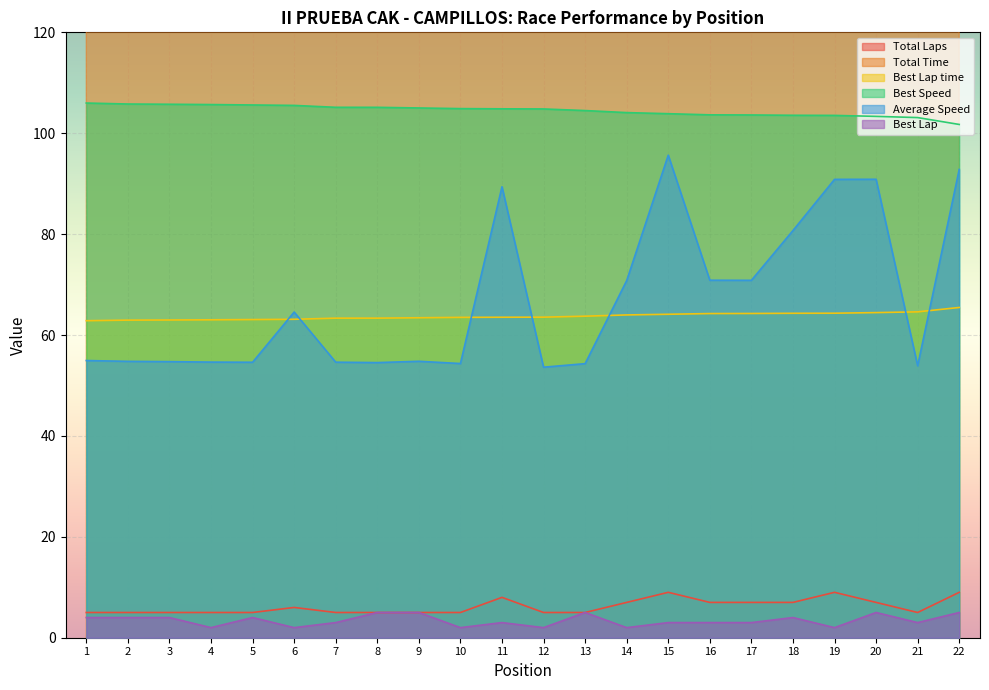

The Total Laps series shows 12.9 at 11. True or false?

False